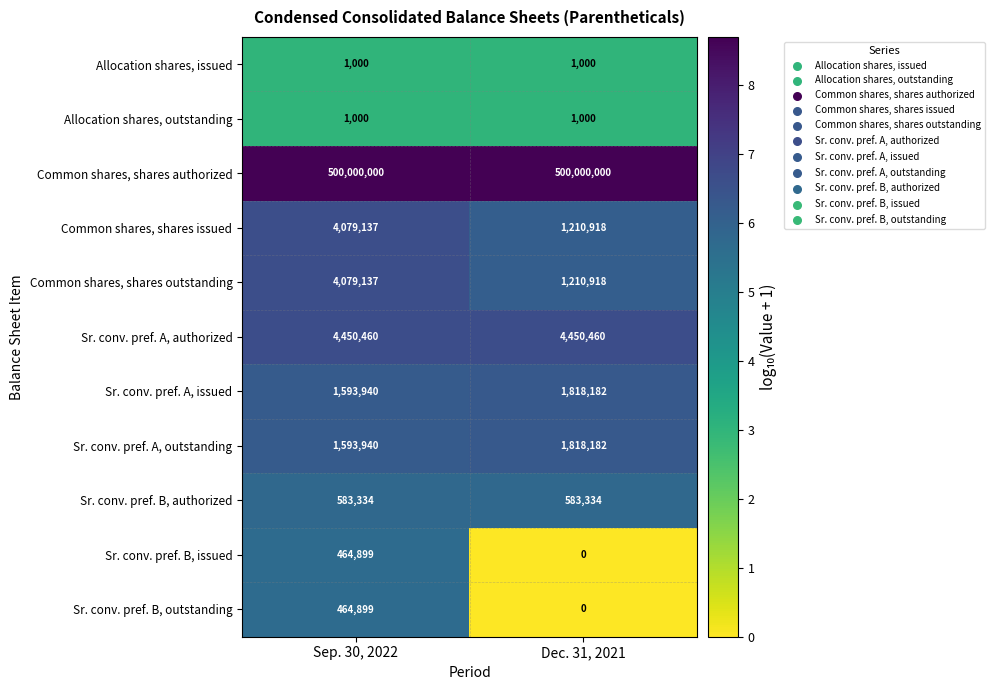

Is the value of Allocation shares, outstanding at Sep. 30, 2022 greater than the value of Common shares, shares outstanding at Sep. 30, 2022?

No